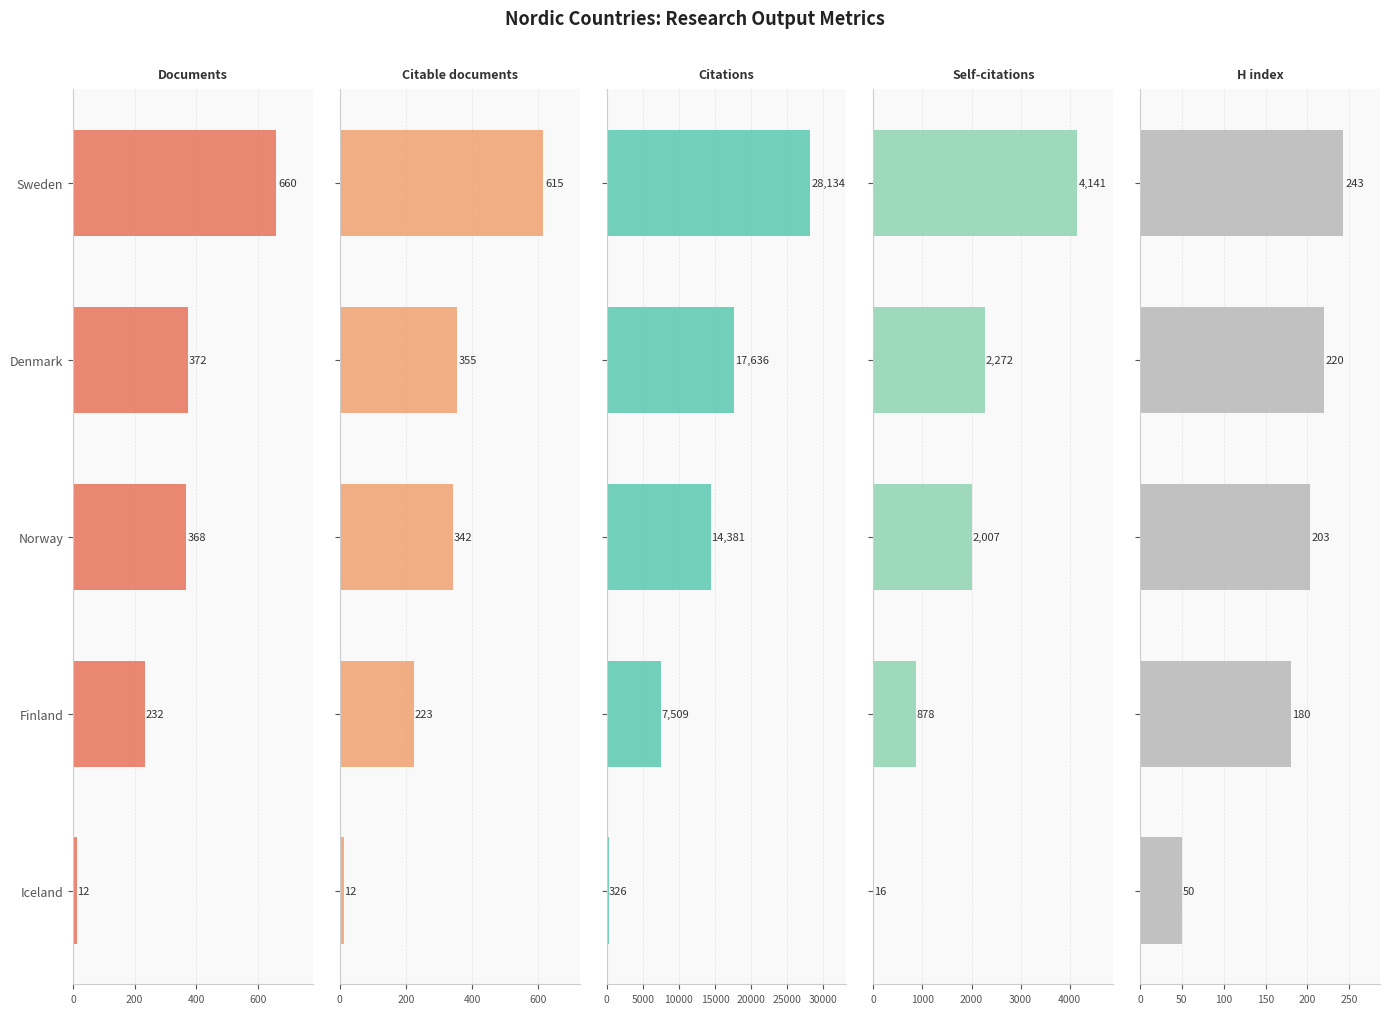

Is the value of Citable documents at Finland greater than the value of H index at Denmark?

Yes